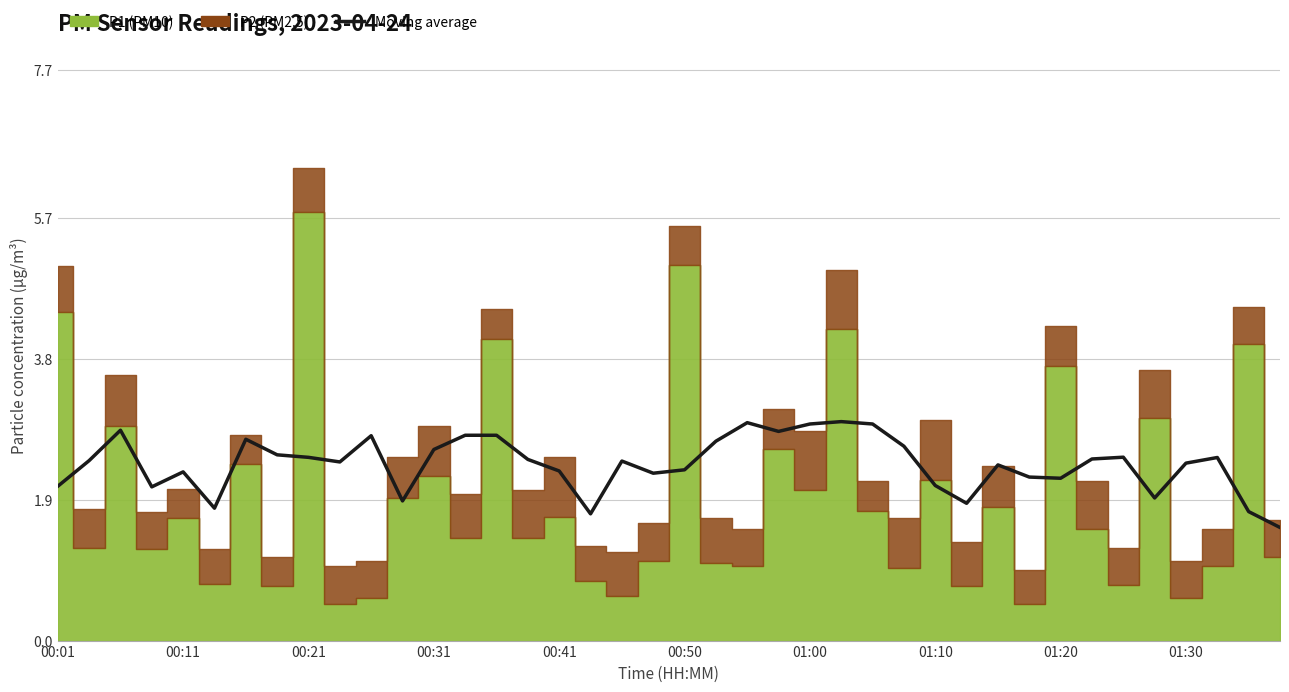

The value at 23 is 5.0. True or false?

False